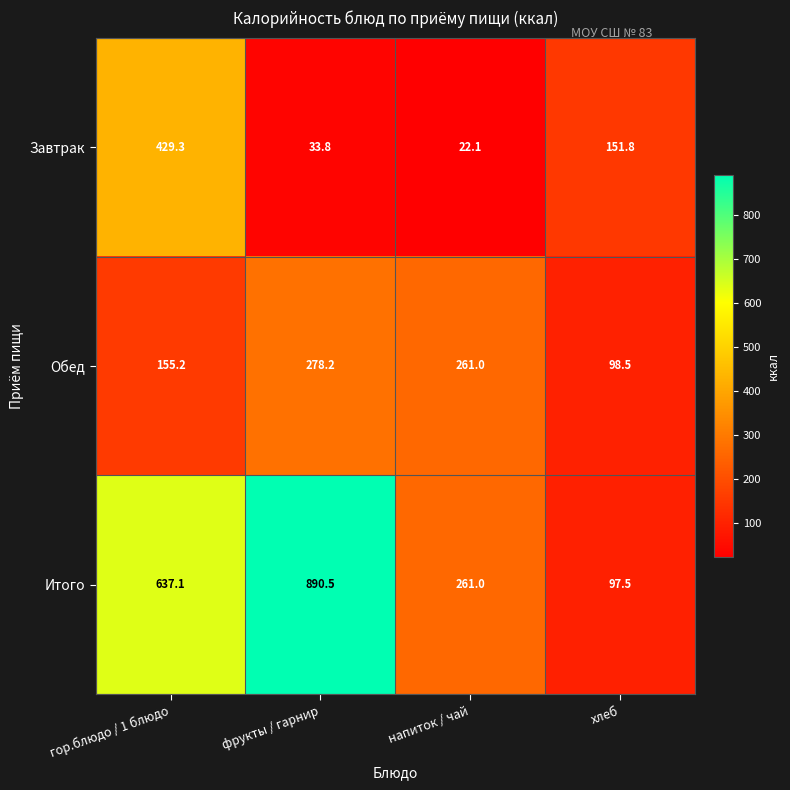

How many data points in Завтрак are less than 151?

2